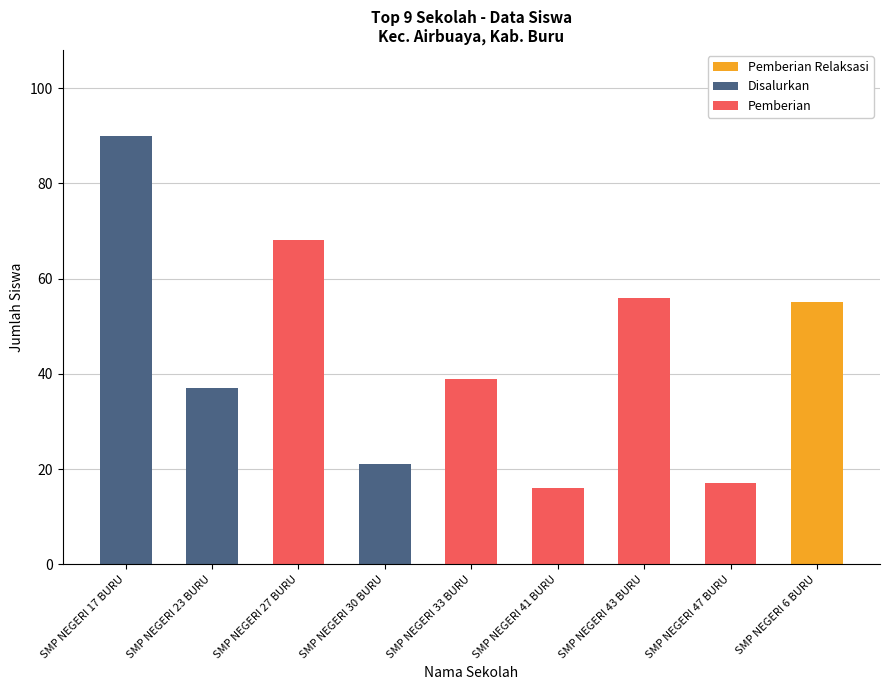

True or false: the data shows 35 at SMP NEGERI 17 BURU.

False